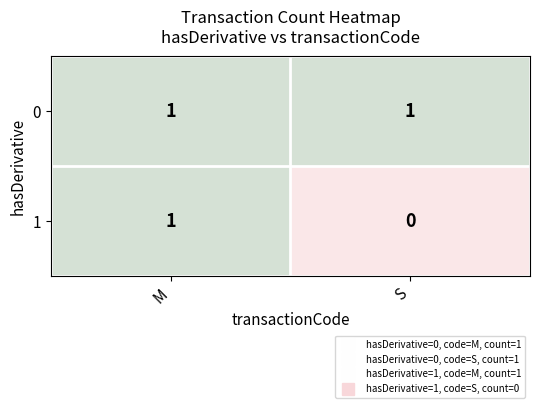

What is the difference between the highest and lowest values at S?

1